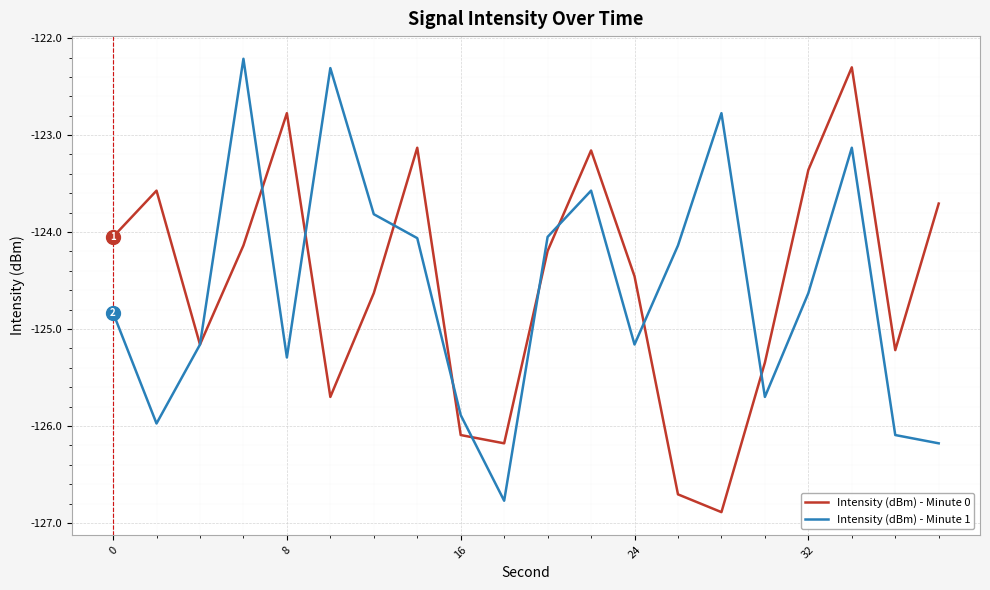

True or false: Intensity (dBm) - Minute 1 has more than 1 points higher than both neighbors.

True